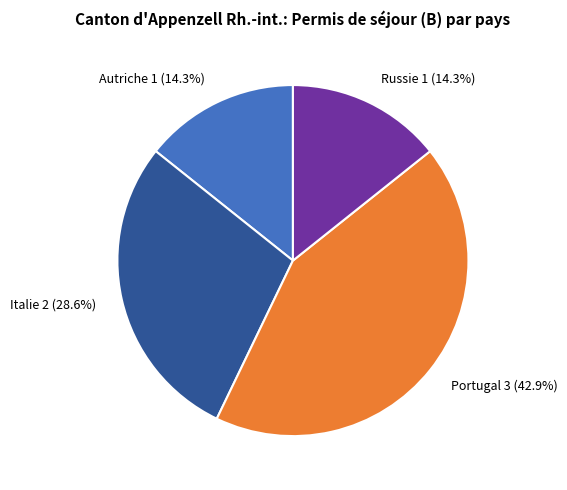

To the nearest percent, what is the difference between the largest and smallest slice percentages?

29%